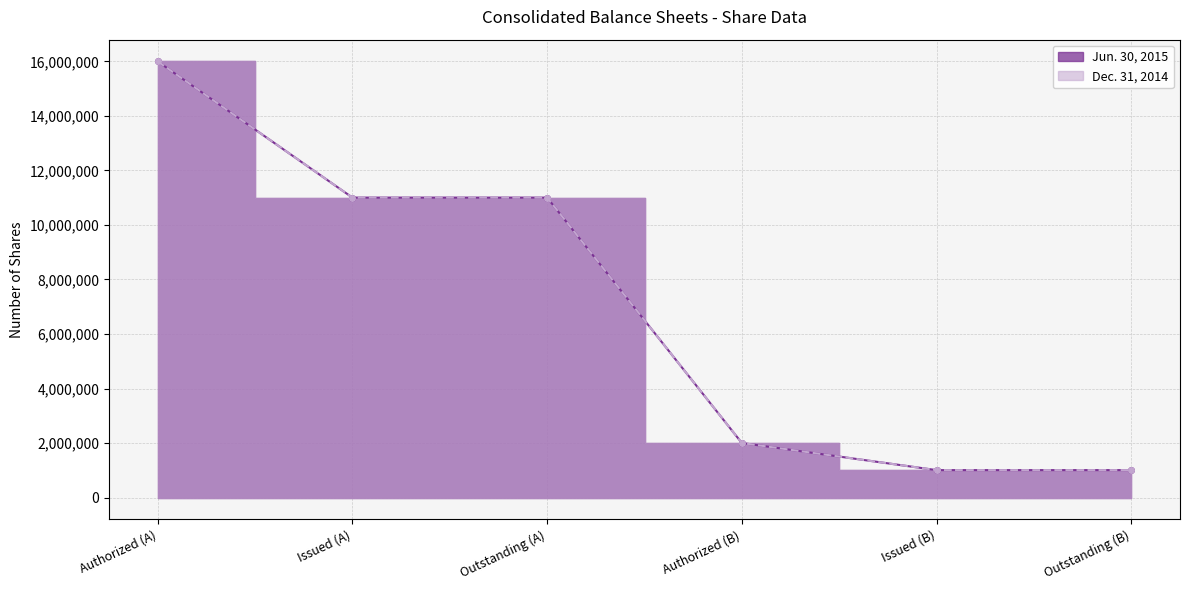

How many lines are shown in the chart?

2